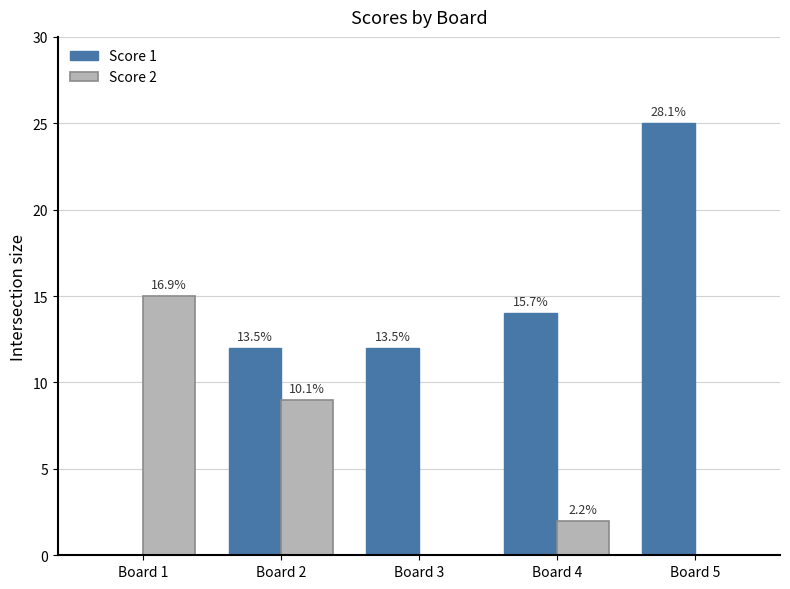

Does the chart contain stacked bars?

No